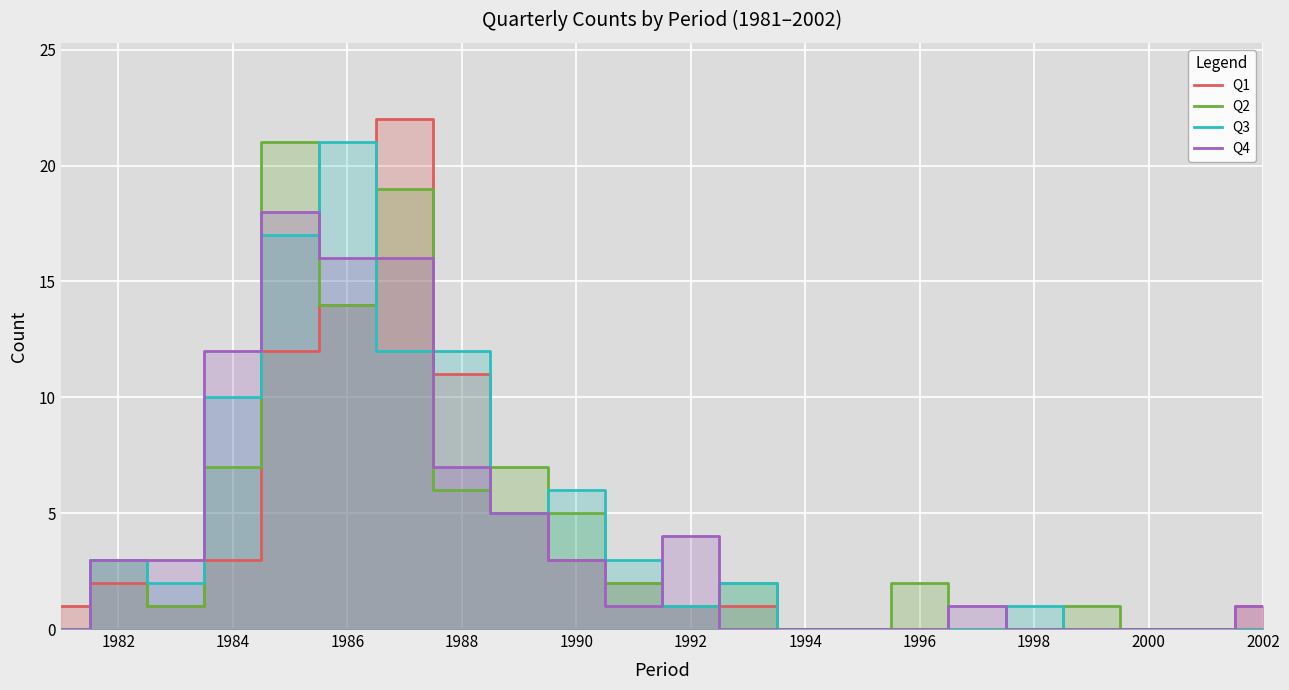

How many data points in Q3 are less than 2?

11